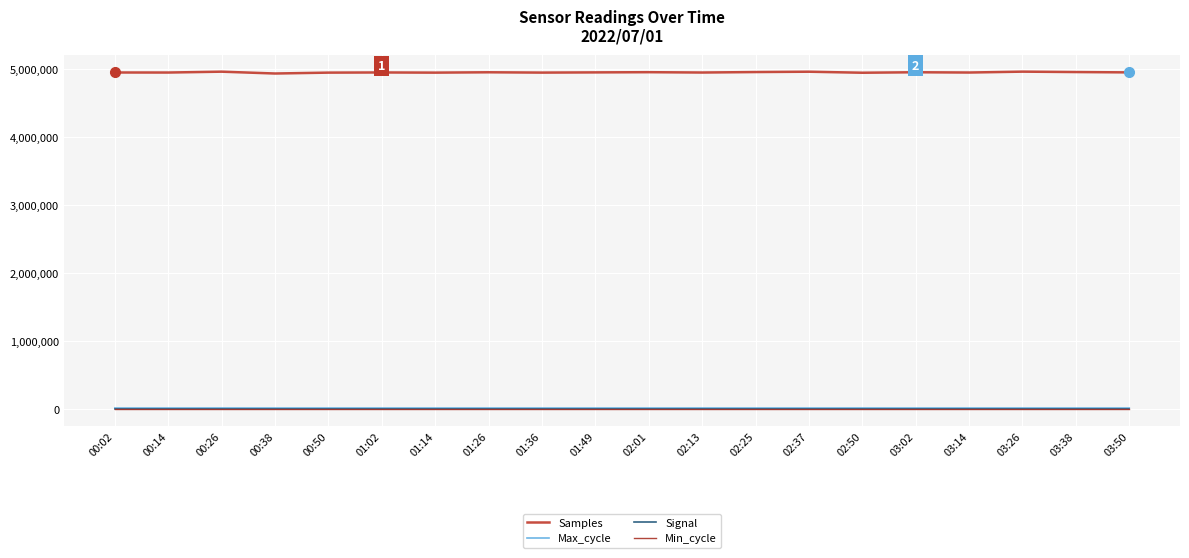

True or false: Samples has more than 1 points higher than both neighbors.

True